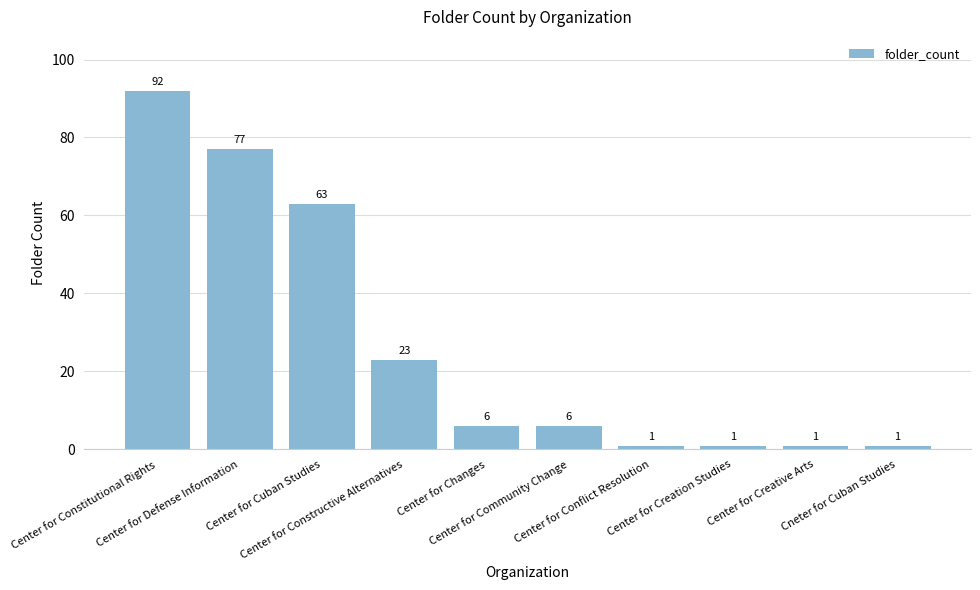

What is the maximum value shown in the chart?

92